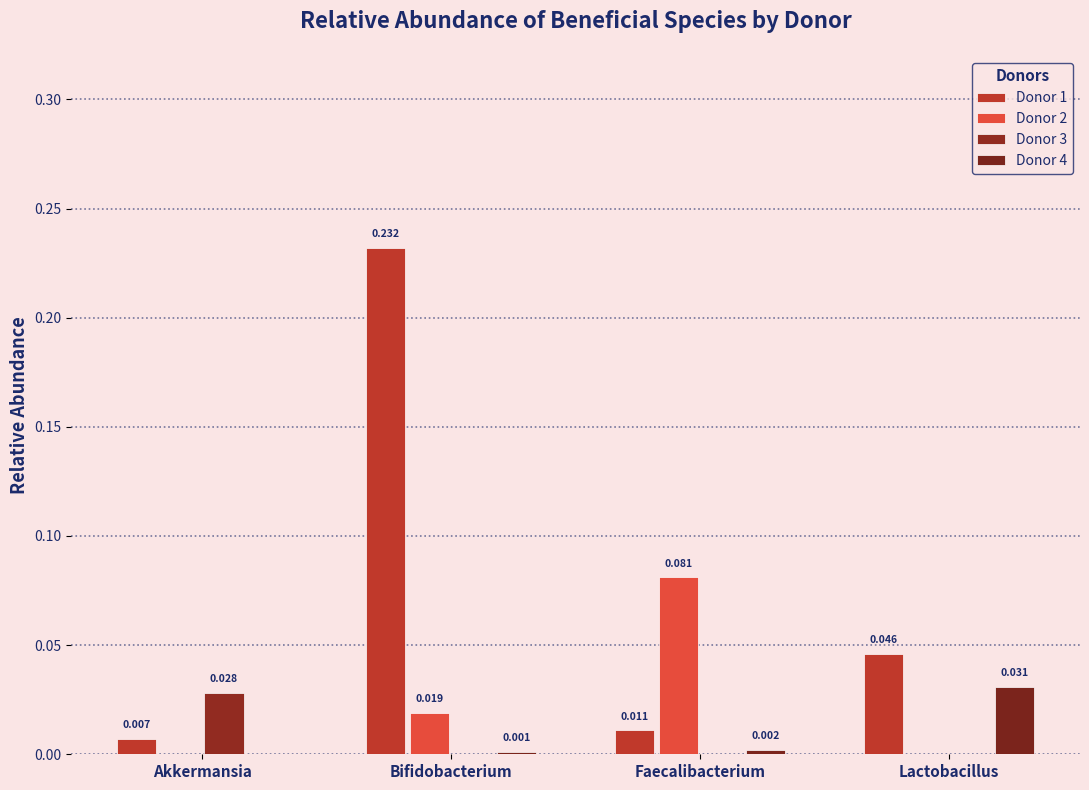

What is the label of the 1st bar from the left?

Akkermansia